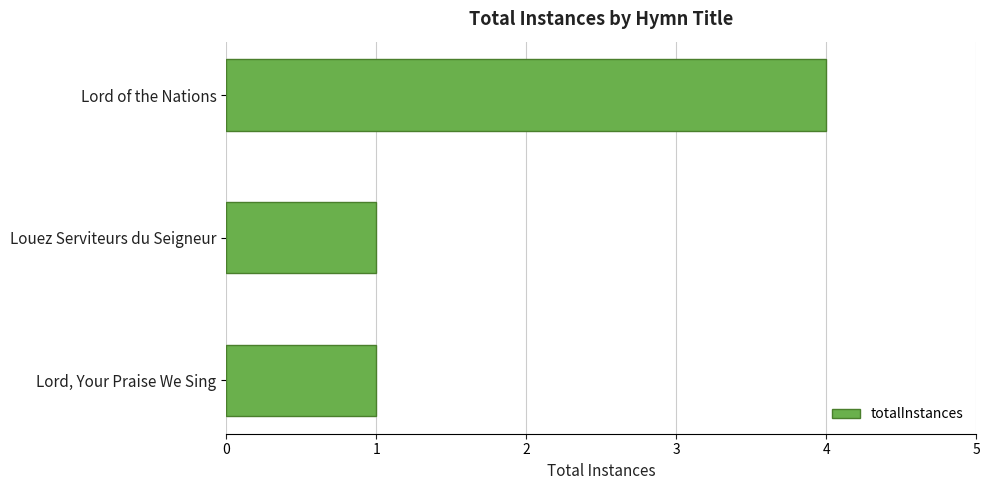

How many data points does each series have?

3